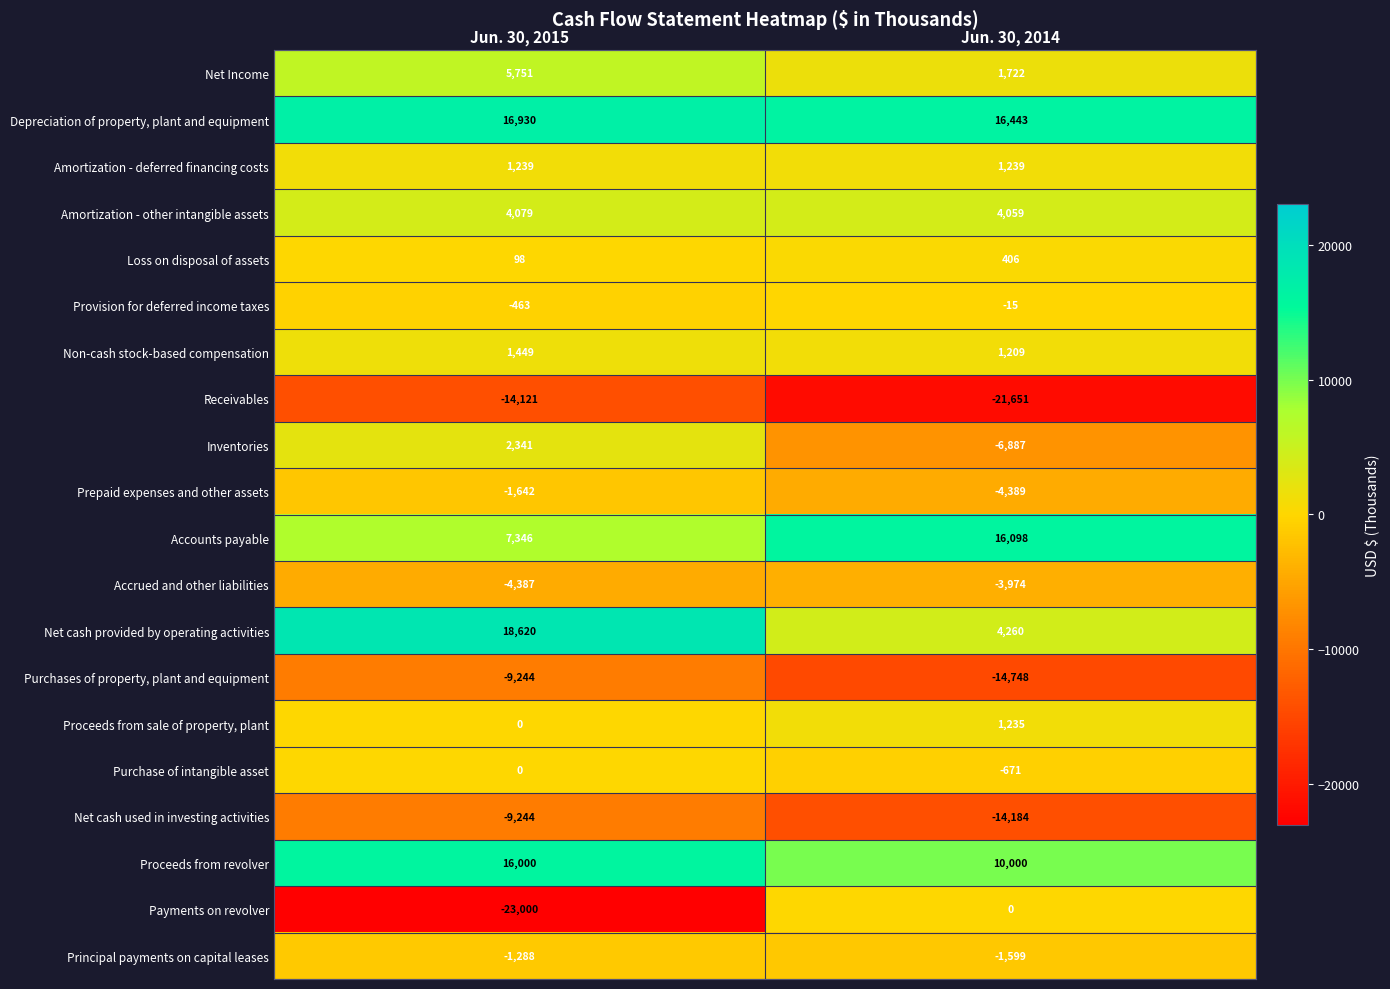

What is the difference between the Accrued and other liabilities values at Jun. 30, 2014 and Jun. 30, 2015?

413